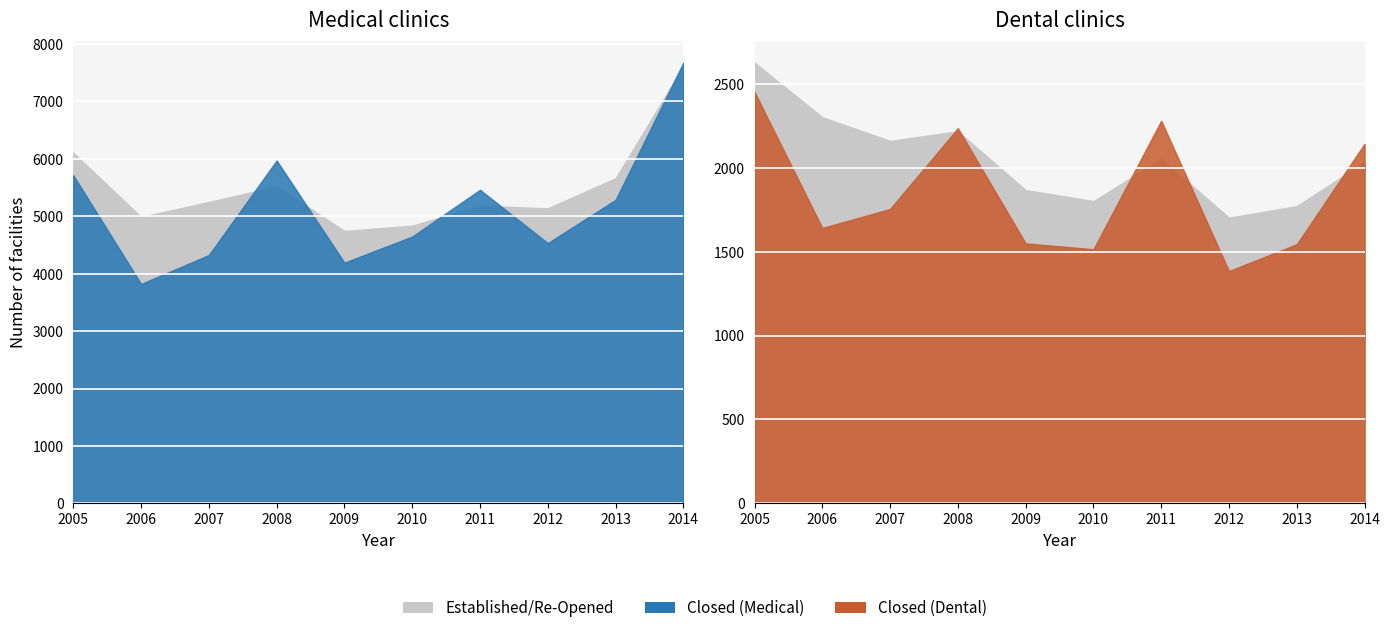

Reading left to right, what are all the values shown in this chart?

Medical clinics Established/Re-Opened: 2005=6106	2006=4988	2007=5248	2008=5522	2009=4744	2010=4836	2011=5184	2012=5138	2013=5662	2014=7610
Medical clinics Closed permanently/temporarily: 2005=5715	2006=3821	2007=4325	2008=5971	2009=4192	2010=4647	2011=5461	2012=4533	2013=5286	2014=7677
Dental clinics Established/Re-Opened: 2005=2628	2006=2302	2007=2161	2008=2218	2009=1868	2010=1802	2011=2053	2012=1703	2013=1772	2014=2035
Dental clinics Closed permanently/temporarily: 2005=2453	2006=1642	2007=1755	2008=2237	2009=1550	2010=1515	2011=2281	2012=1385	2013=1545	2014=2144